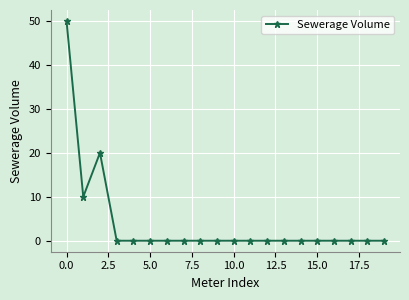

Reading left to right, list all the values displayed in this chart.

50	10	20	0	0	0	0	0	0	0	0	0	0	0	0	0	0	0	0	0